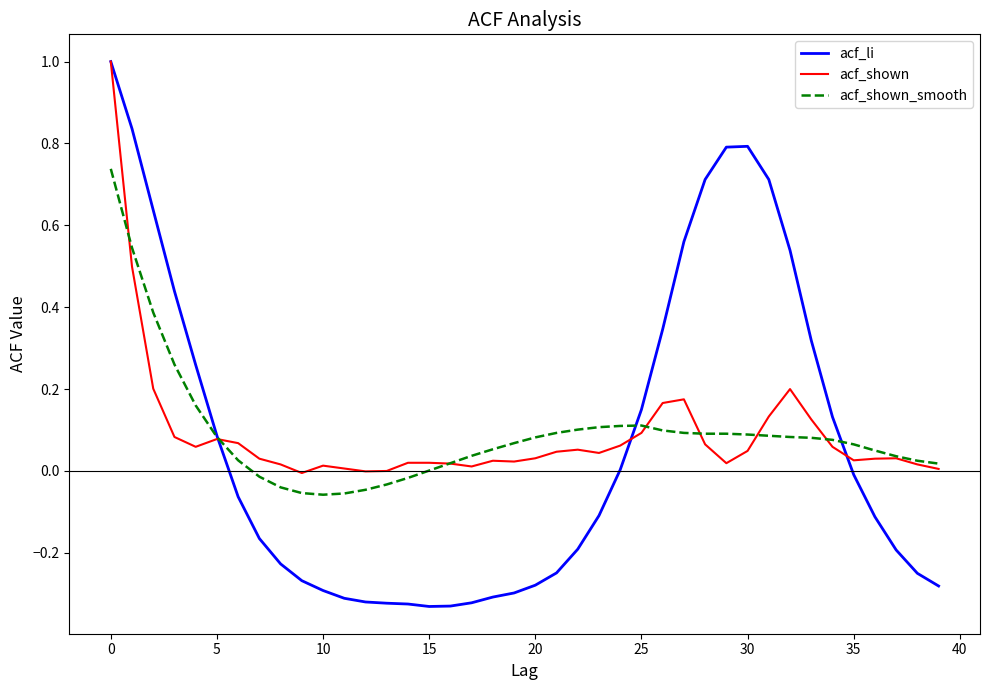

What is the maximum value for acf_shown?

1.0